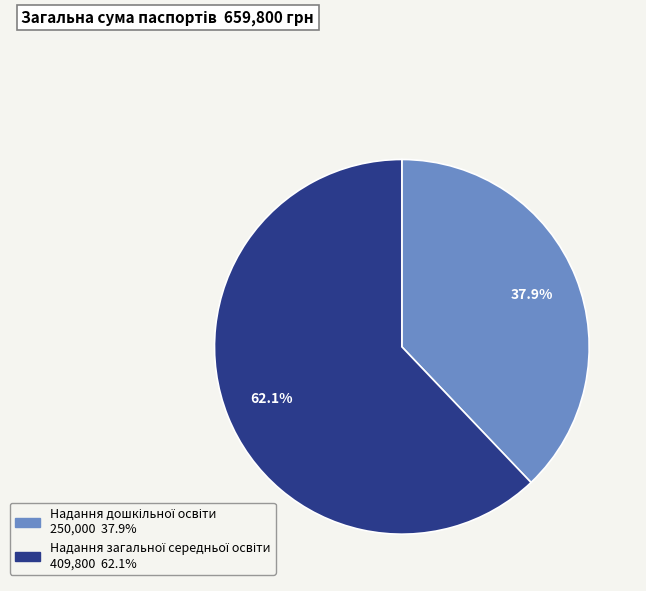

Is there any slice that represents more than half of the pie?

Yes